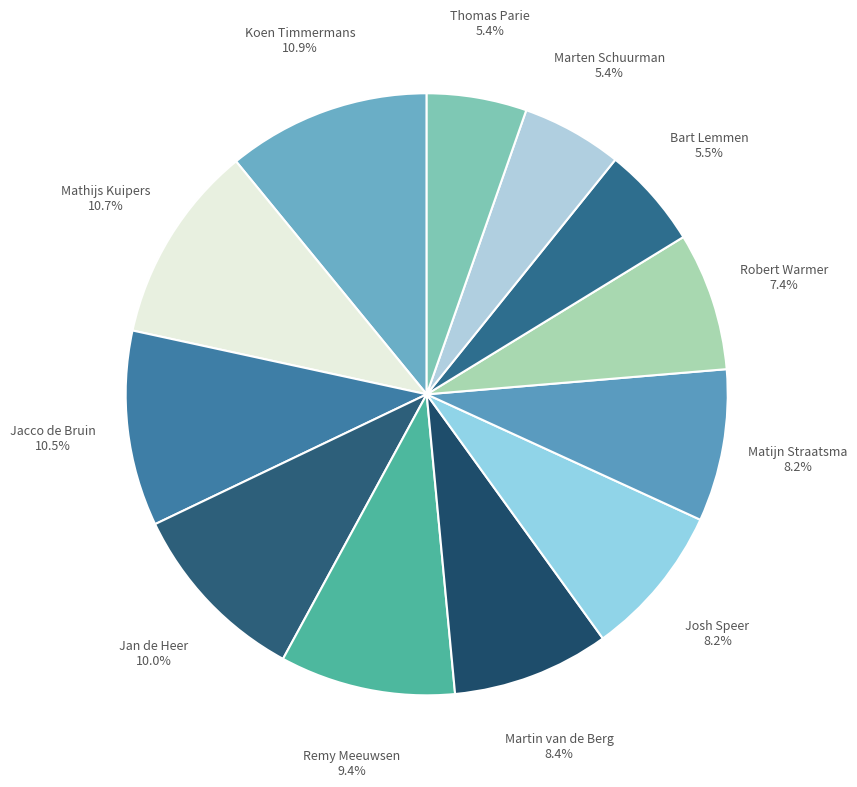

How many segments does this pie chart have?

12